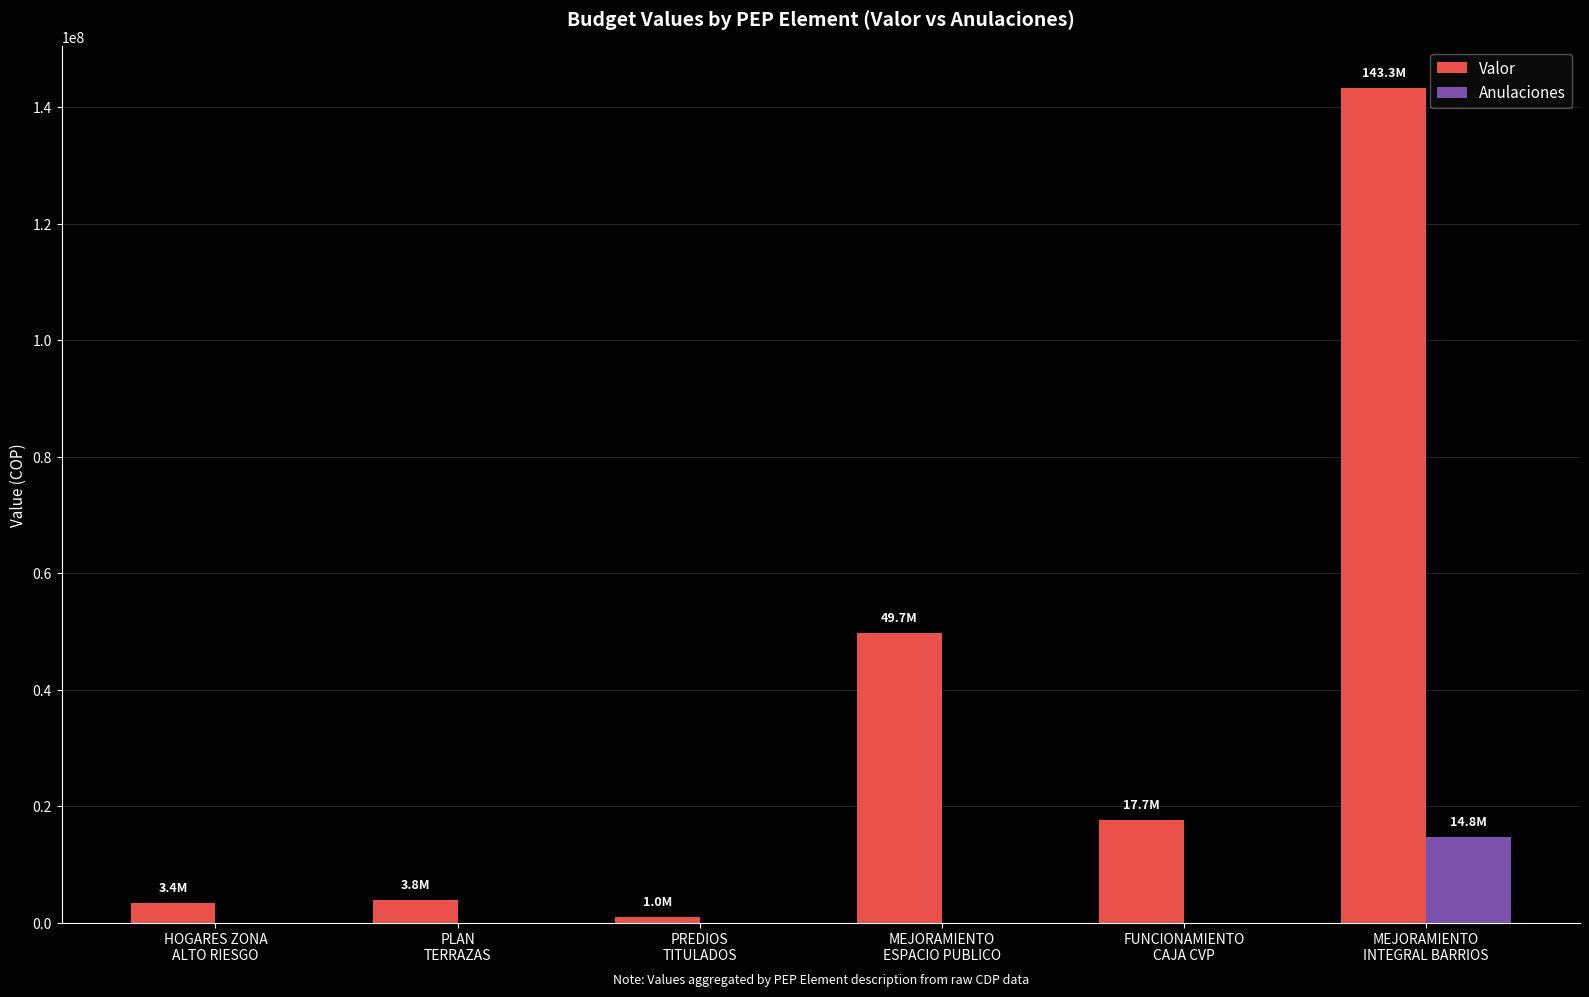

Which series has the largest total across all categories?

Valor